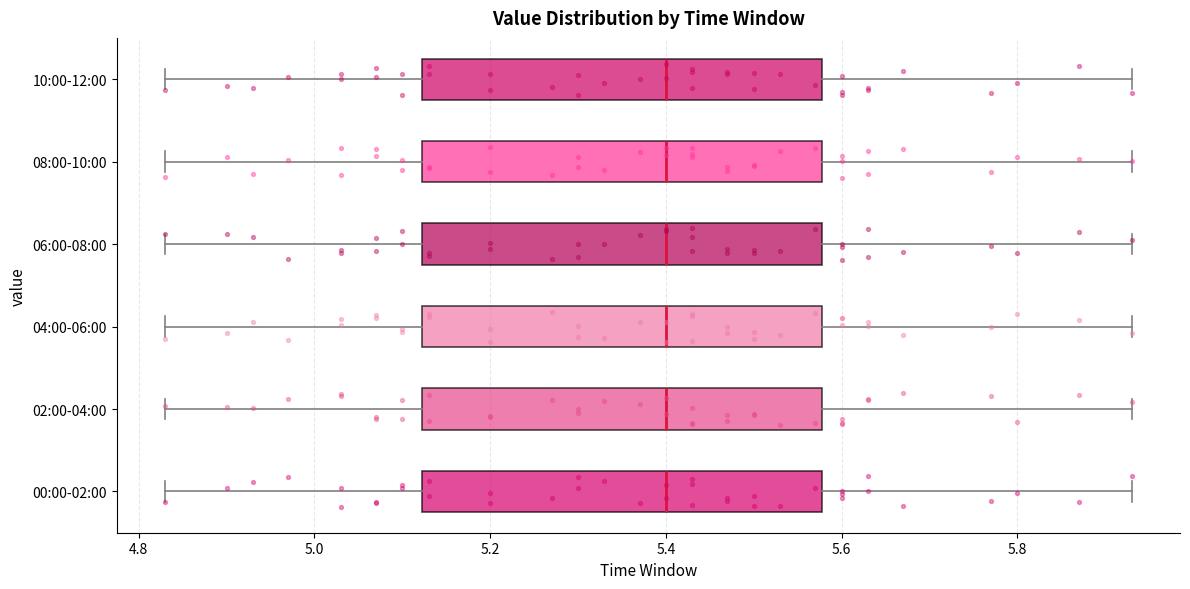

Reading bottom to top, read every box against the x-axis: the position of its median line, the range the box covers, and the ends of its whiskers. The values are not printed on the chart, so give them approximately, as read against the axis.

00:00-02:00: median 5.40, box 5.12 to 5.58, whiskers 4.84 to 5.94
02:00-04:00: median 5.40, box 5.12 to 5.58, whiskers 4.84 to 5.94
04:00-06:00: median 5.40, box 5.12 to 5.58, whiskers 4.84 to 5.94
06:00-08:00: median 5.40, box 5.12 to 5.58, whiskers 4.84 to 5.94
08:00-10:00: median 5.40, box 5.12 to 5.58, whiskers 4.84 to 5.94
10:00-12:00: median 5.40, box 5.12 to 5.58, whiskers 4.84 to 5.94